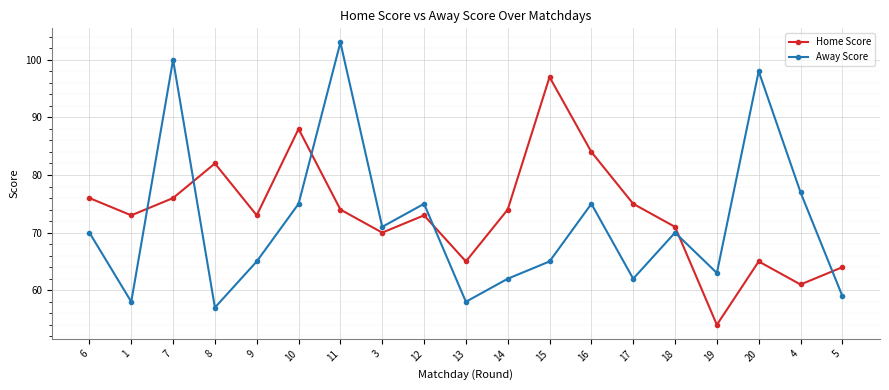

The Away Score series shows 114 at 3. True or false?

False